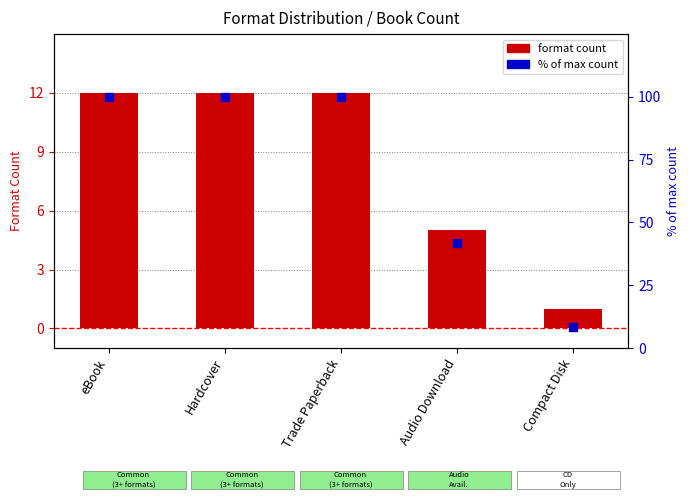

Which series has the largest total across all categories?

% of max count